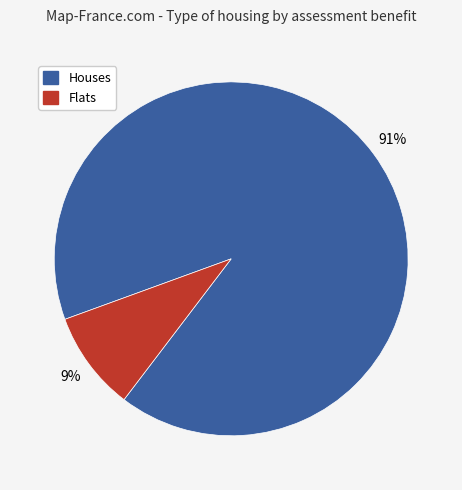

To the nearest percent, what is the difference between the largest and smallest slice percentages?

82%